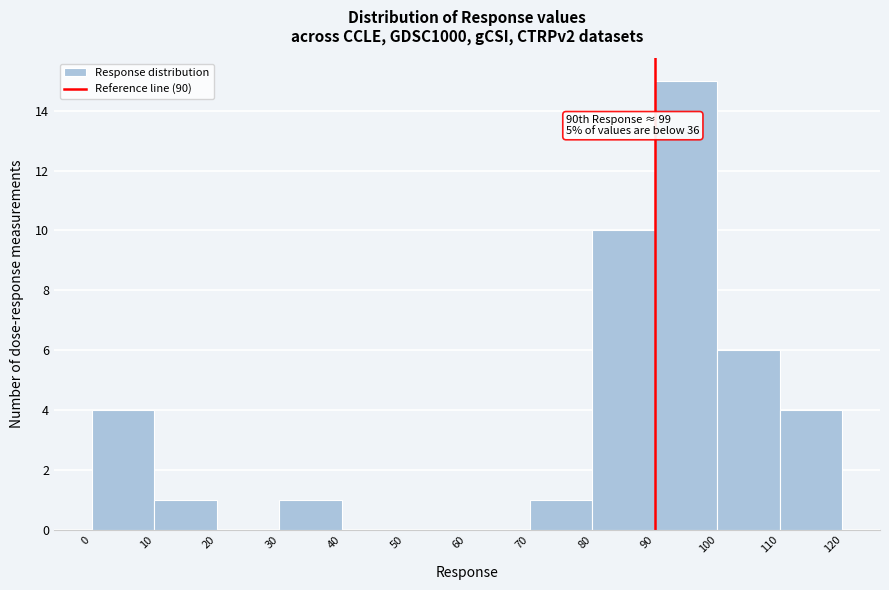

Which range on the x-axis has the tallest bar?

90 to 100